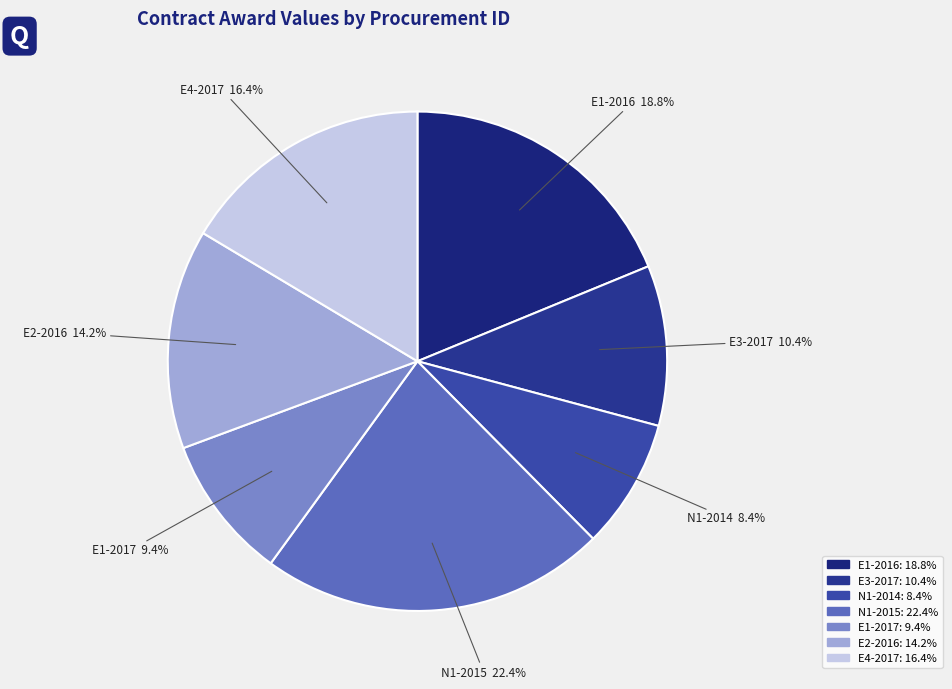

Is E2-2016 the majority of the pie?

No